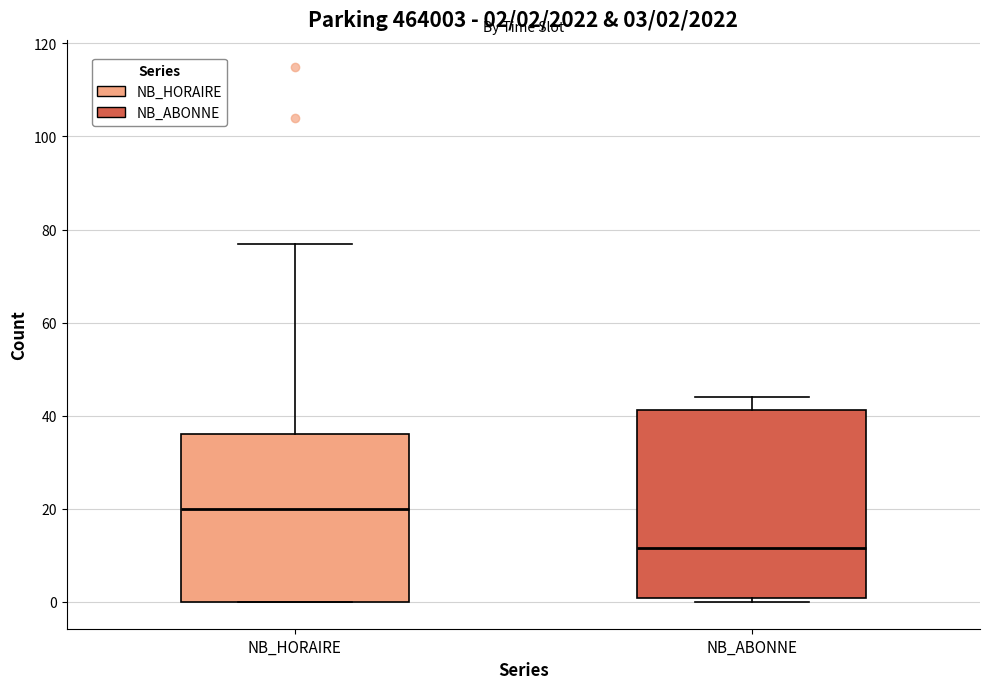

Which box's median line is the highest?

NB_HORAIRE